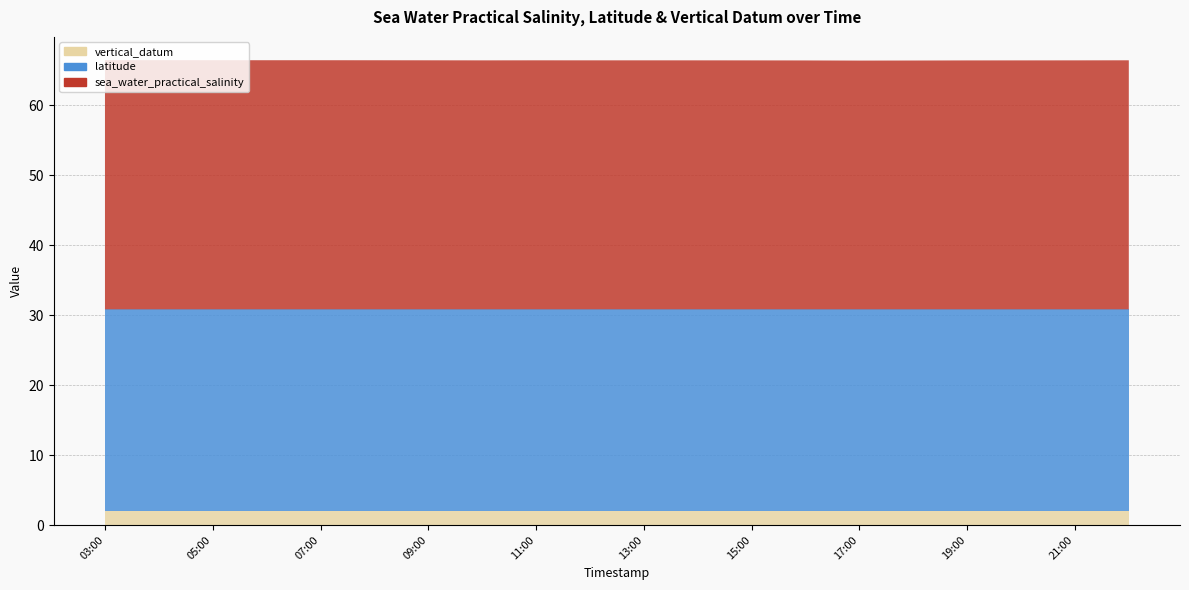

Reading left to right, what are all the values shown in this chart?

vertical_datum: 2.0	2.0	2.0	2.0	2.0	2.0	2.0	2.0	2.0	2.0	2.0	2.0	2.0	2.0	2.0	2.0	2.0	2.0	2.0	2.0
latitude: 28.8	28.8	28.8	28.8	28.8	28.8	28.8	28.8	28.8	28.8	28.8	28.8	28.8	28.8	28.8	28.8	28.8	28.8	28.8	28.8
sea_water_practical_salinity: 35.6	35.6	35.6	35.6	35.6	35.6	35.6	35.6	35.6	35.6	35.6	35.6	35.6	35.6	35.6	35.6	35.6	35.6	35.6	35.6